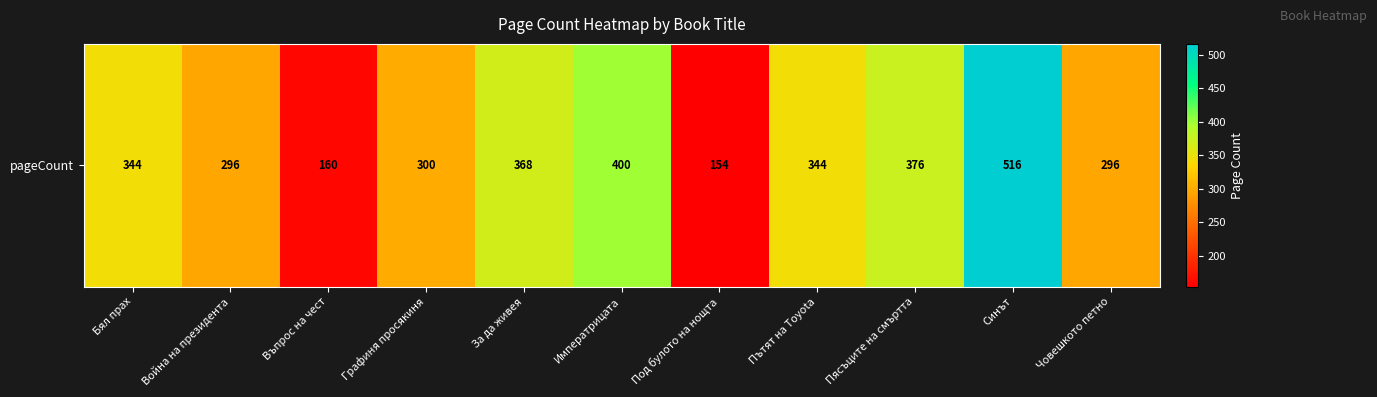

Is it true that the value at Пътят на Toyota is 152?

False